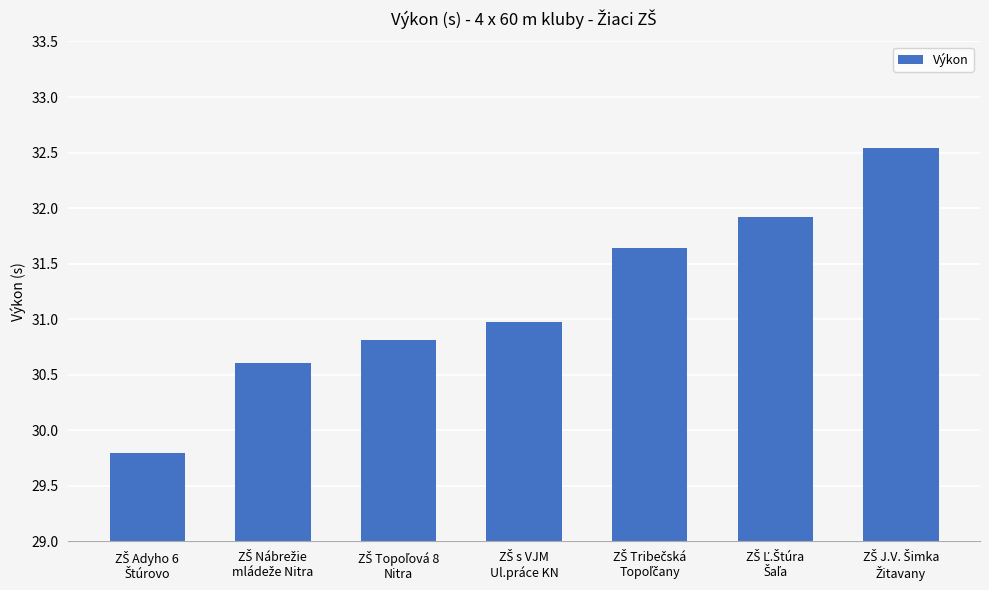

What is the smallest value displayed?

29.8